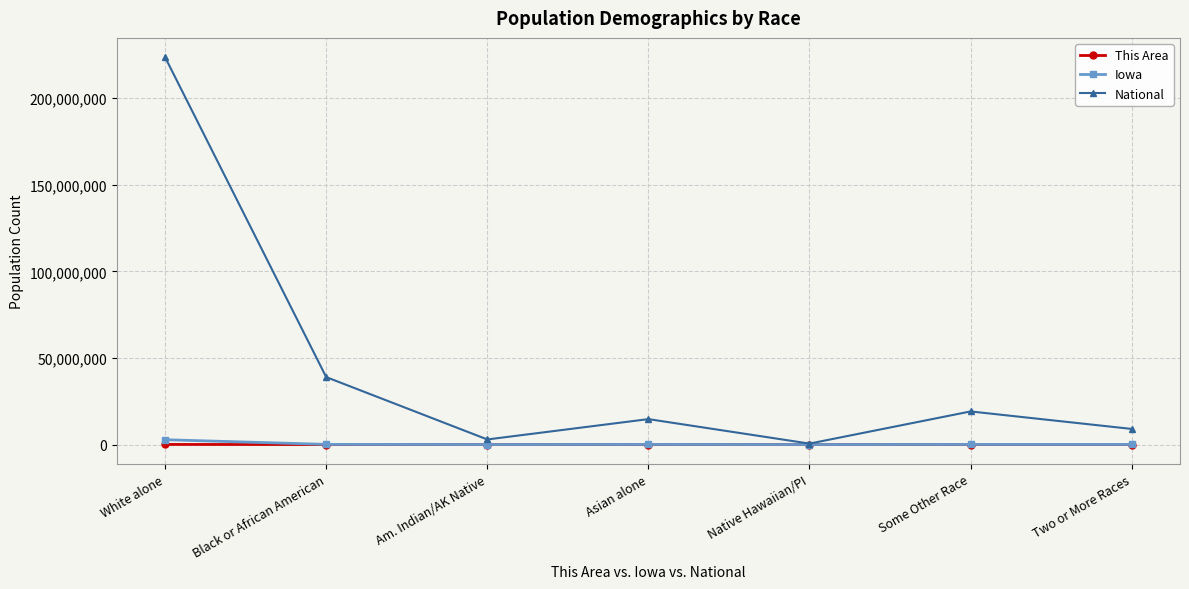

What is the difference between the highest and lowest values at Two or More Races?

9007598